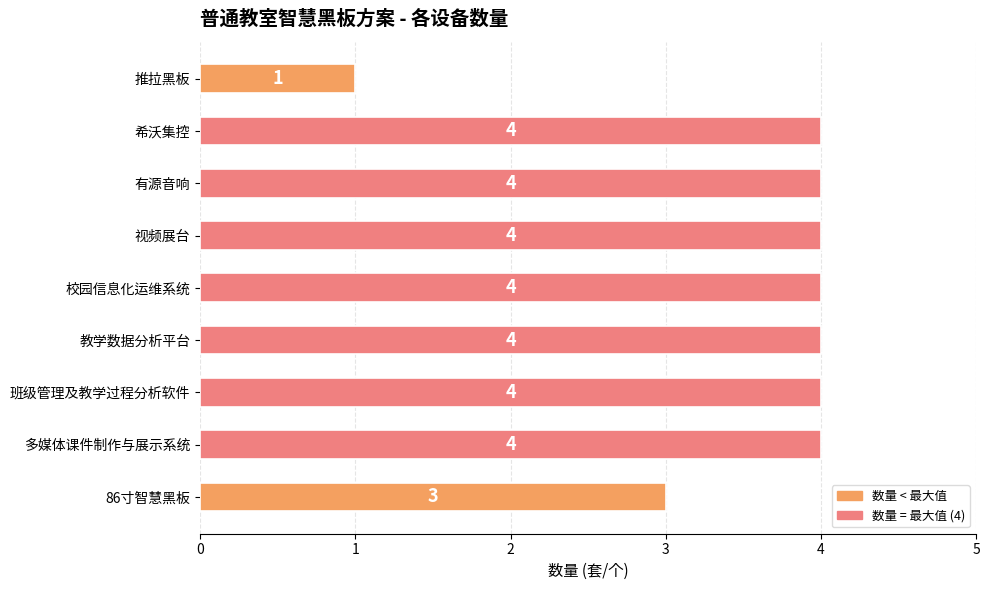

Between 校园信息化运维系统 and 86寸智慧黑板, which is larger?

校园信息化运维系统